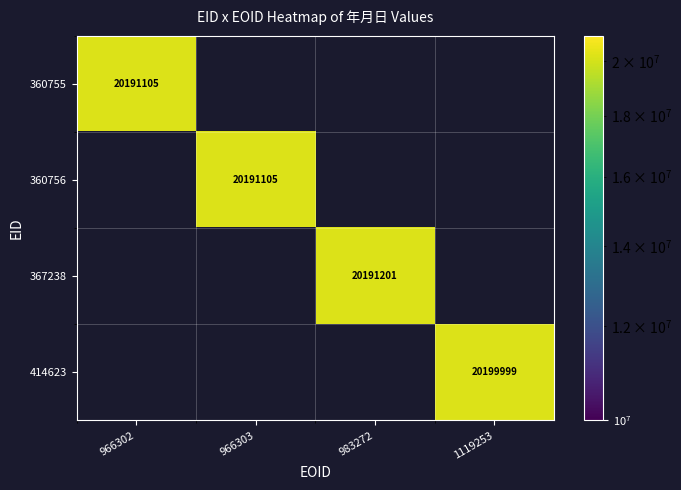

True or false: 414623 has a value of 20199999 at 1119253.

True